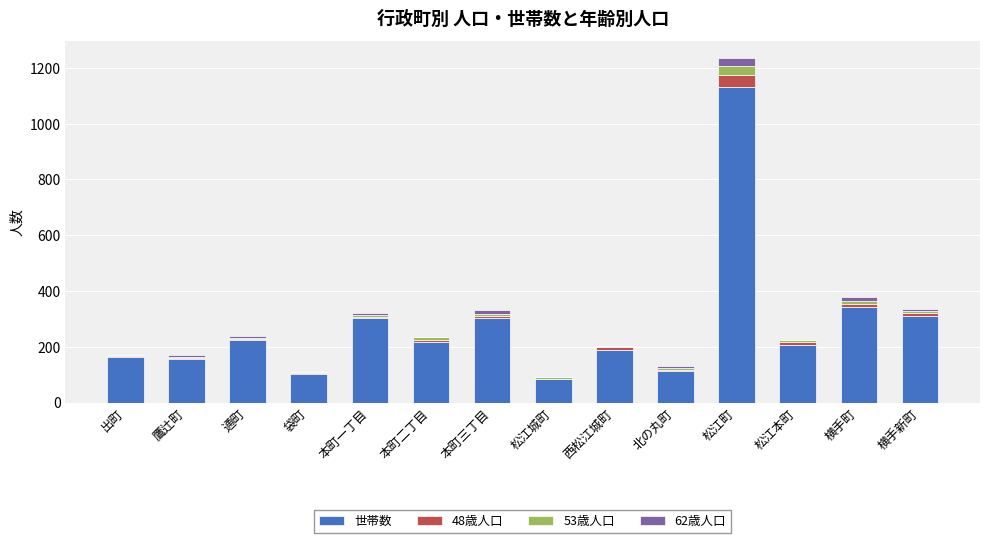

What is the highest value of the 世帯数 series?

1132